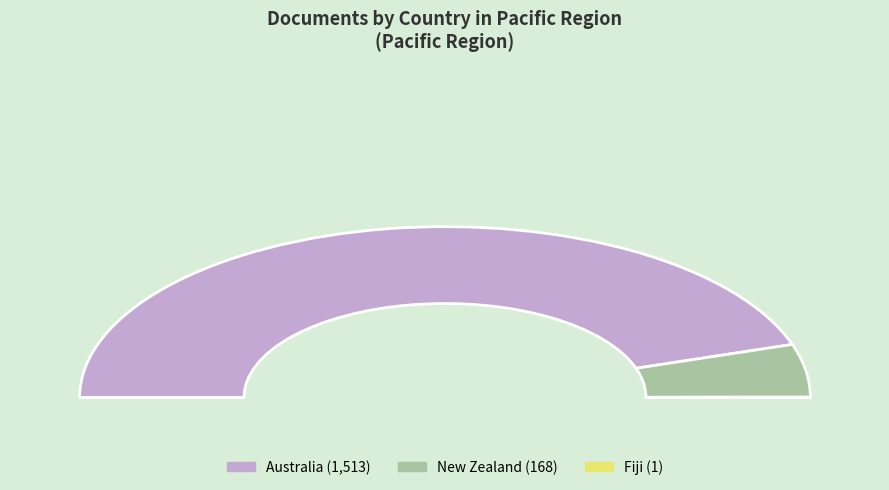

To the nearest percent, what percentage of the pie is Australia?

90%